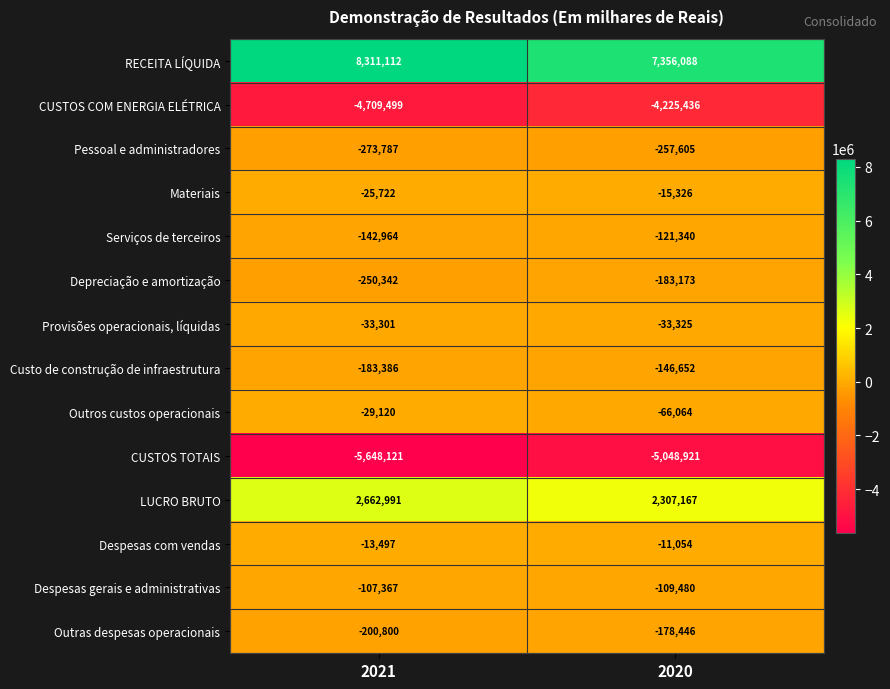

Reading left to right, transcribe all the data shown in this chart.

RECEITA LÍQUIDA: 2021=8311112	2020=7356088
CUSTOS COM ENERGIA ELÉTRICA: 2021=-4709499	2020=-4225436
Pessoal e administradores: 2021=-273787	2020=-257605
Materiais: 2021=-25722	2020=-15326
Serviços de terceiros: 2021=-142964	2020=-121340
Depreciação e amortização: 2021=-250342	2020=-183173
Provisões operacionais, líquidas: 2021=-33301	2020=-33325
Custo de construção de infraestrutura: 2021=-183386	2020=-146652
Outros custos operacionais: 2021=-29120	2020=-66064
CUSTOS TOTAIS: 2021=-5648121	2020=-5048921
LUCRO BRUTO: 2021=2662991	2020=2307167
Despesas com vendas: 2021=-13497	2020=-11054
Despesas gerais e administrativas: 2021=-107367	2020=-109480
Outras despesas operacionais: 2021=-200800	2020=-178446